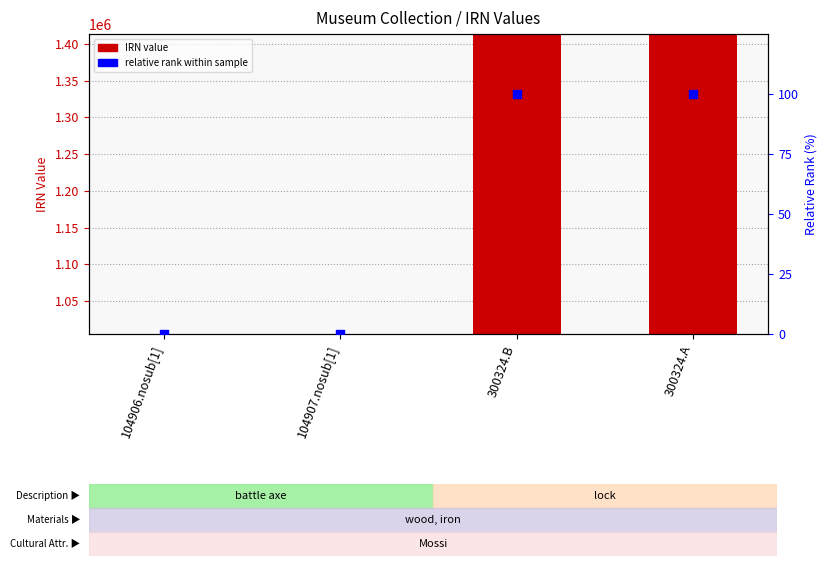

What are all the series names shown in the legend?

IRN, Relative rank within sample